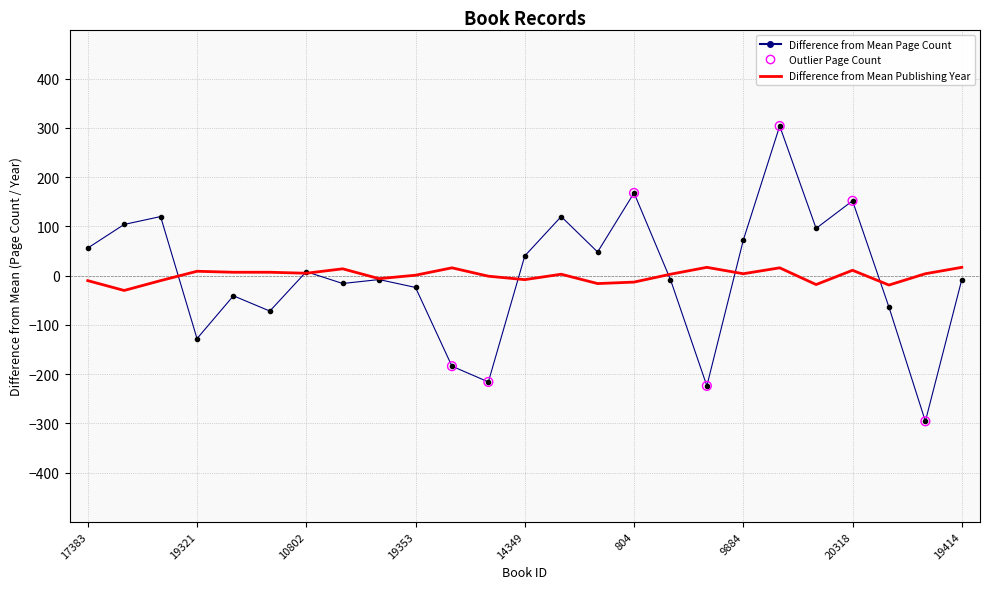

At how many categories does at least one series exceed 268?

1